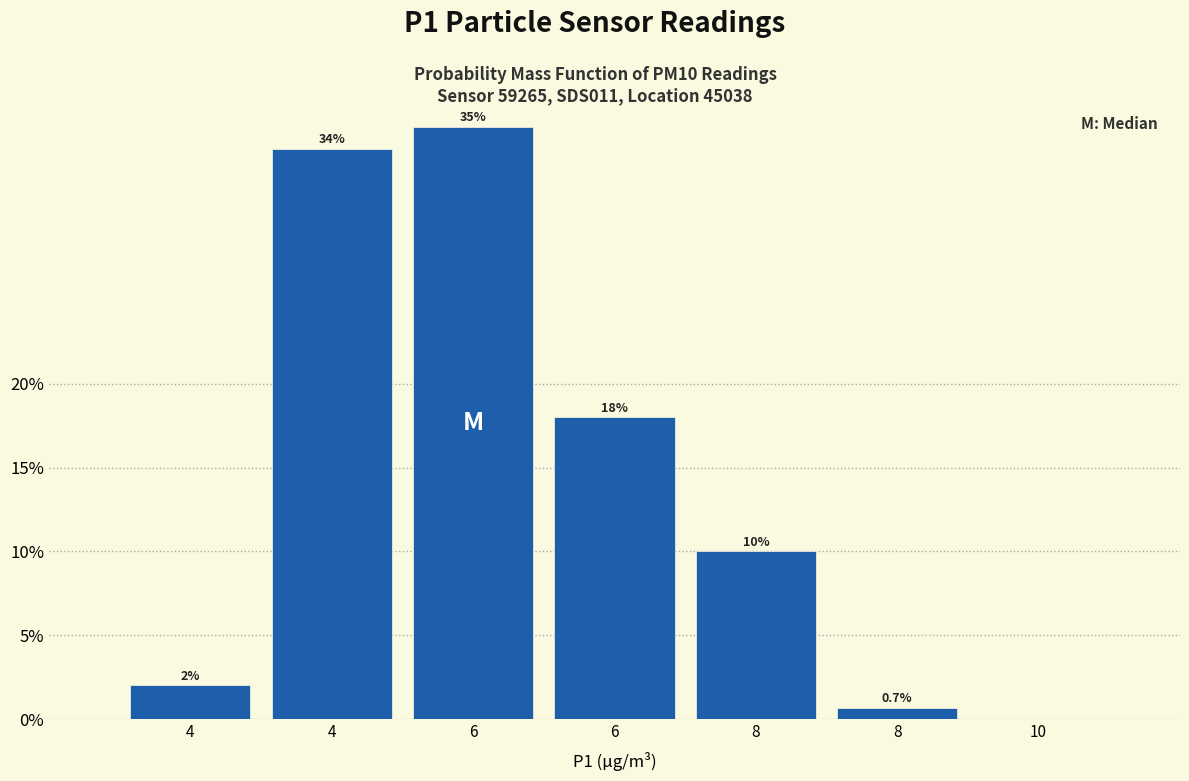

How many data points does each series have?

7